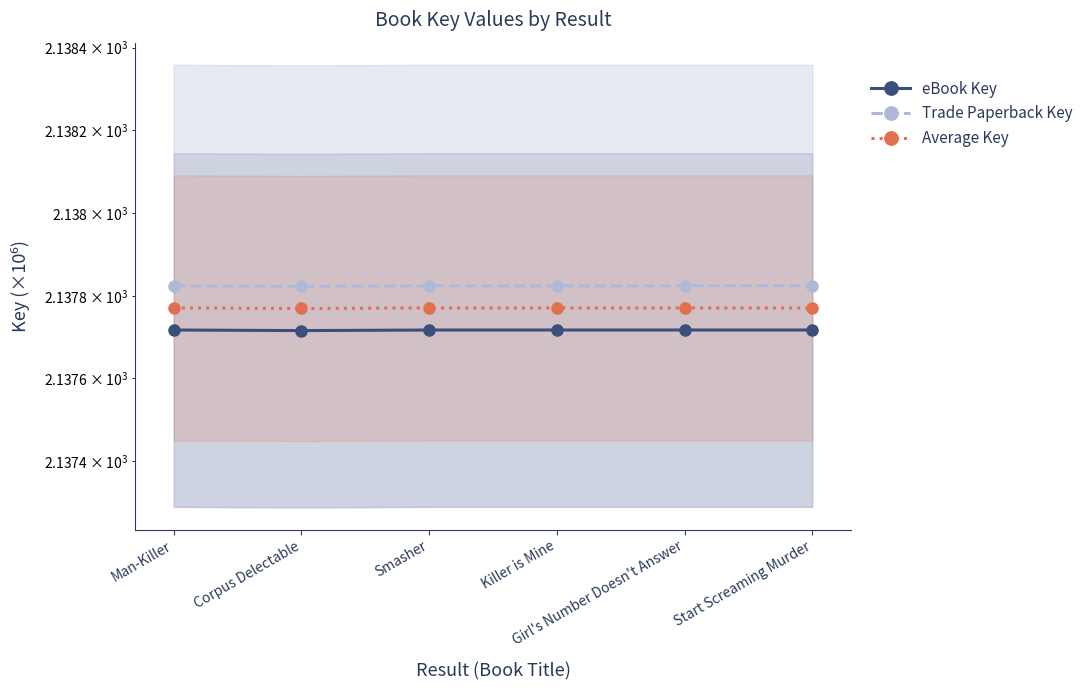

Is the value of eBook Key at Start Screaming Murder greater than the value of Trade Paperback Key at Corpus Delectable?

No